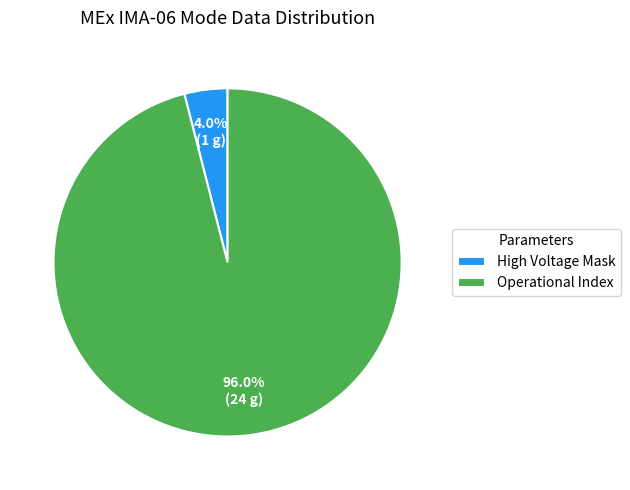

Which slice is the largest?

Operational Index